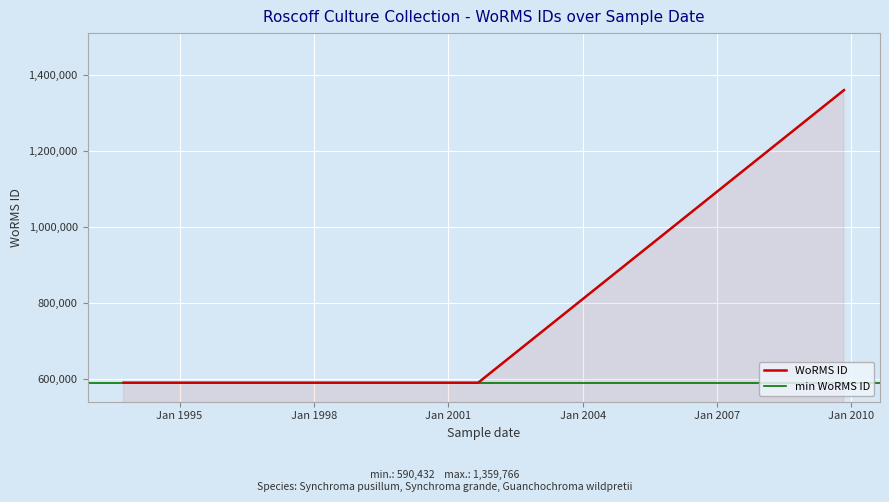

Read the value at 01-10-1993, to the nearest 10.

590430